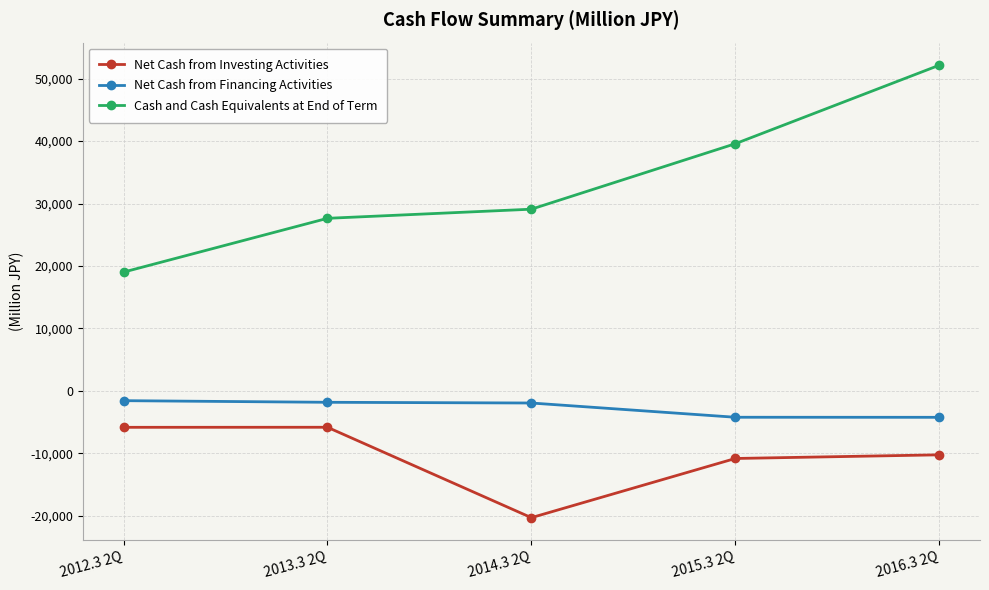

What is the difference between the maximum and minimum values in the Net Cash from Investing Activities series?

14481